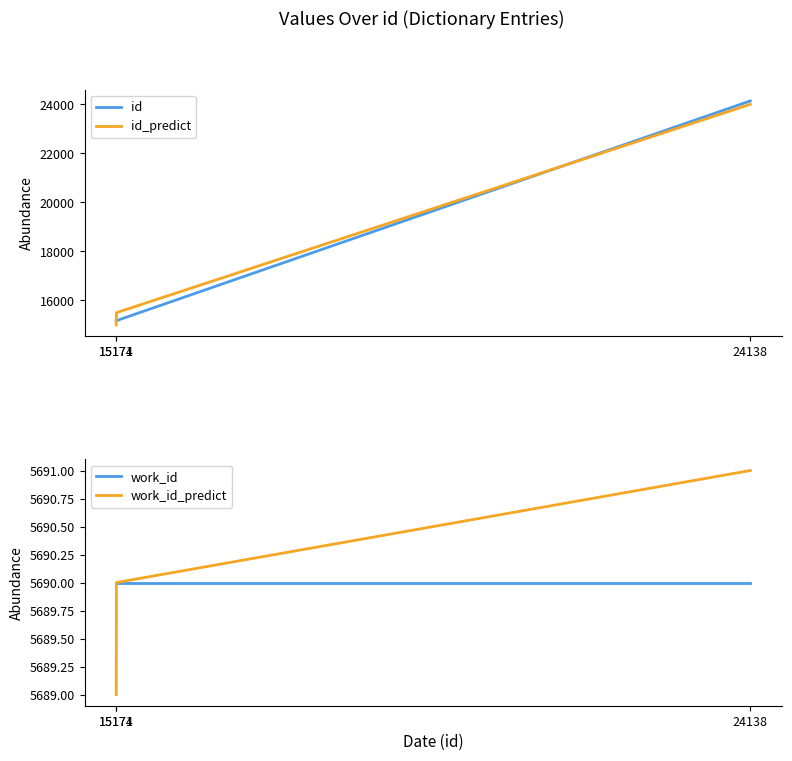

Which category has the lowest value in the id_predict series?

15171